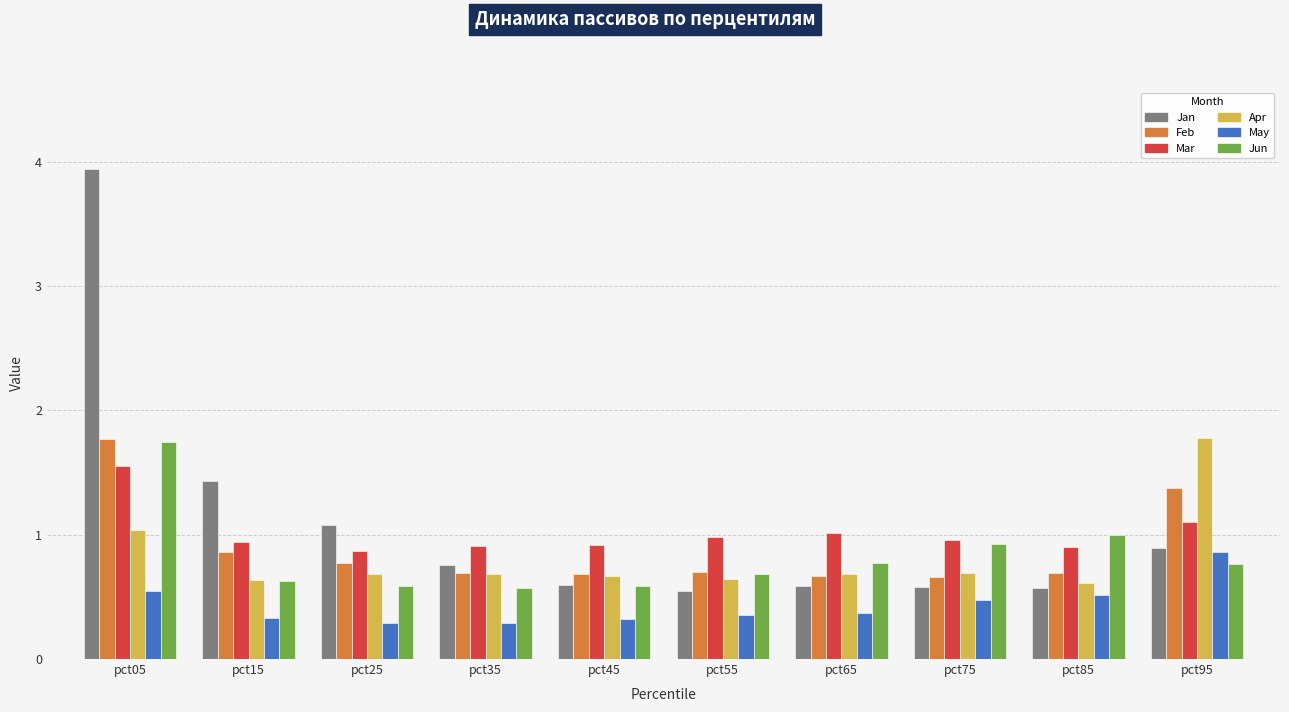

Which series has the widest spread of values?

Jan